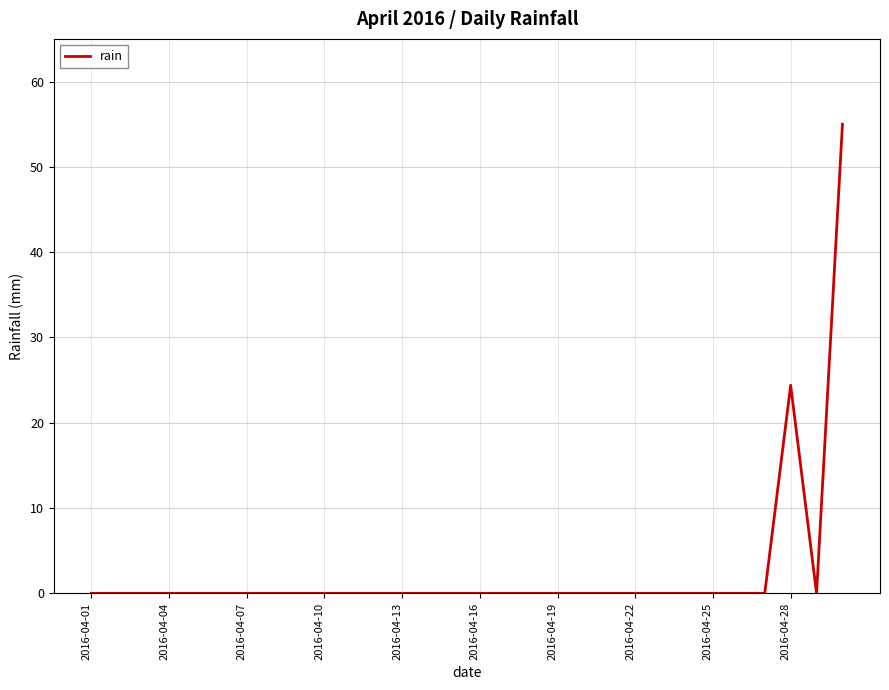

What is the maximum value shown in the chart?

55.0